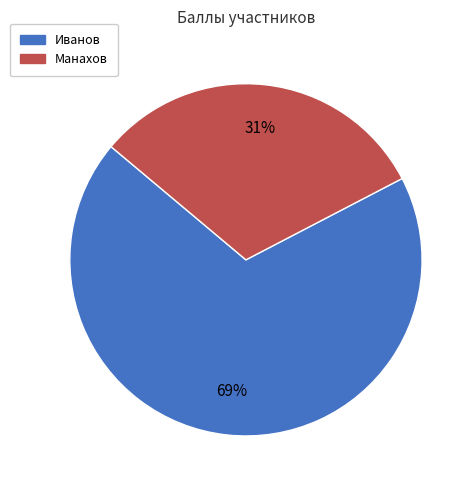

Which category has the smallest portion of the pie?

Манахов